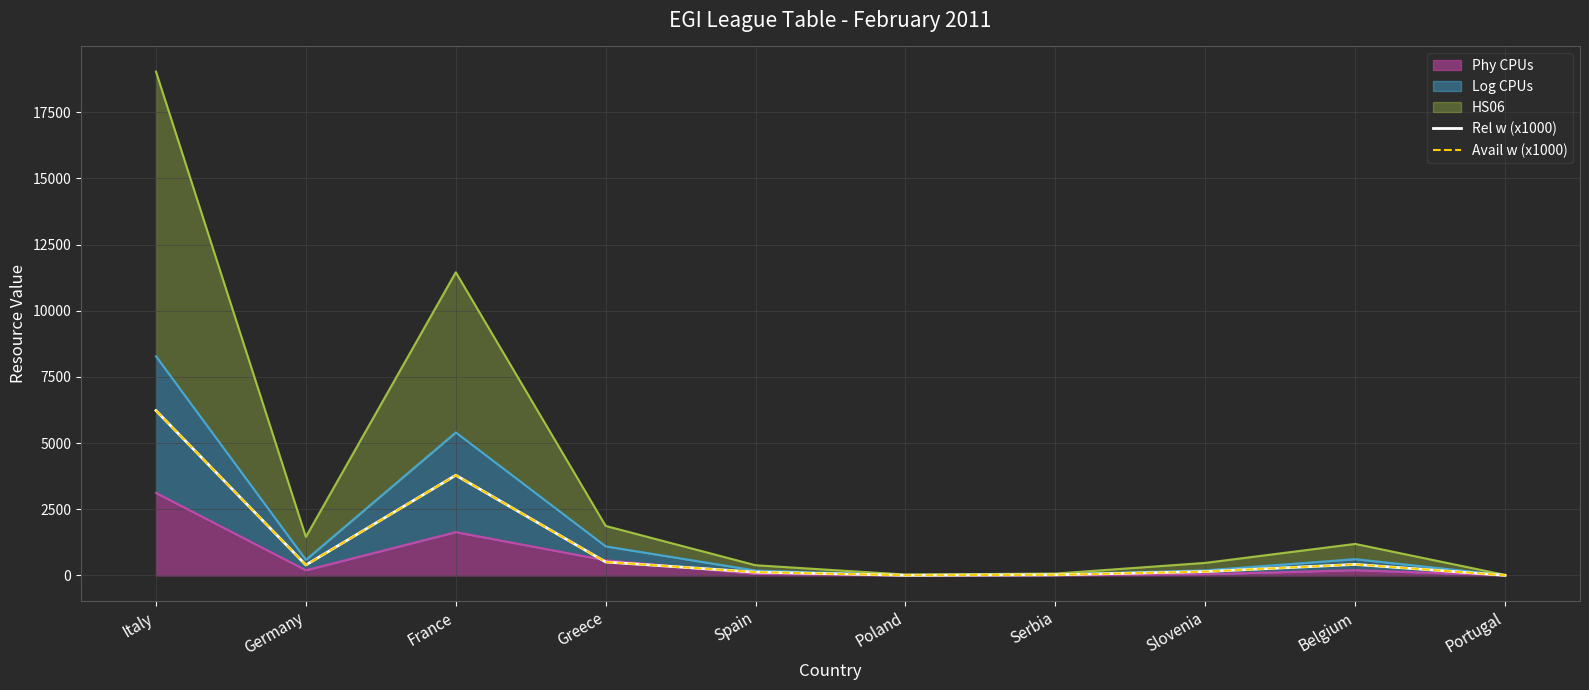

What position from the right is Spain?

6